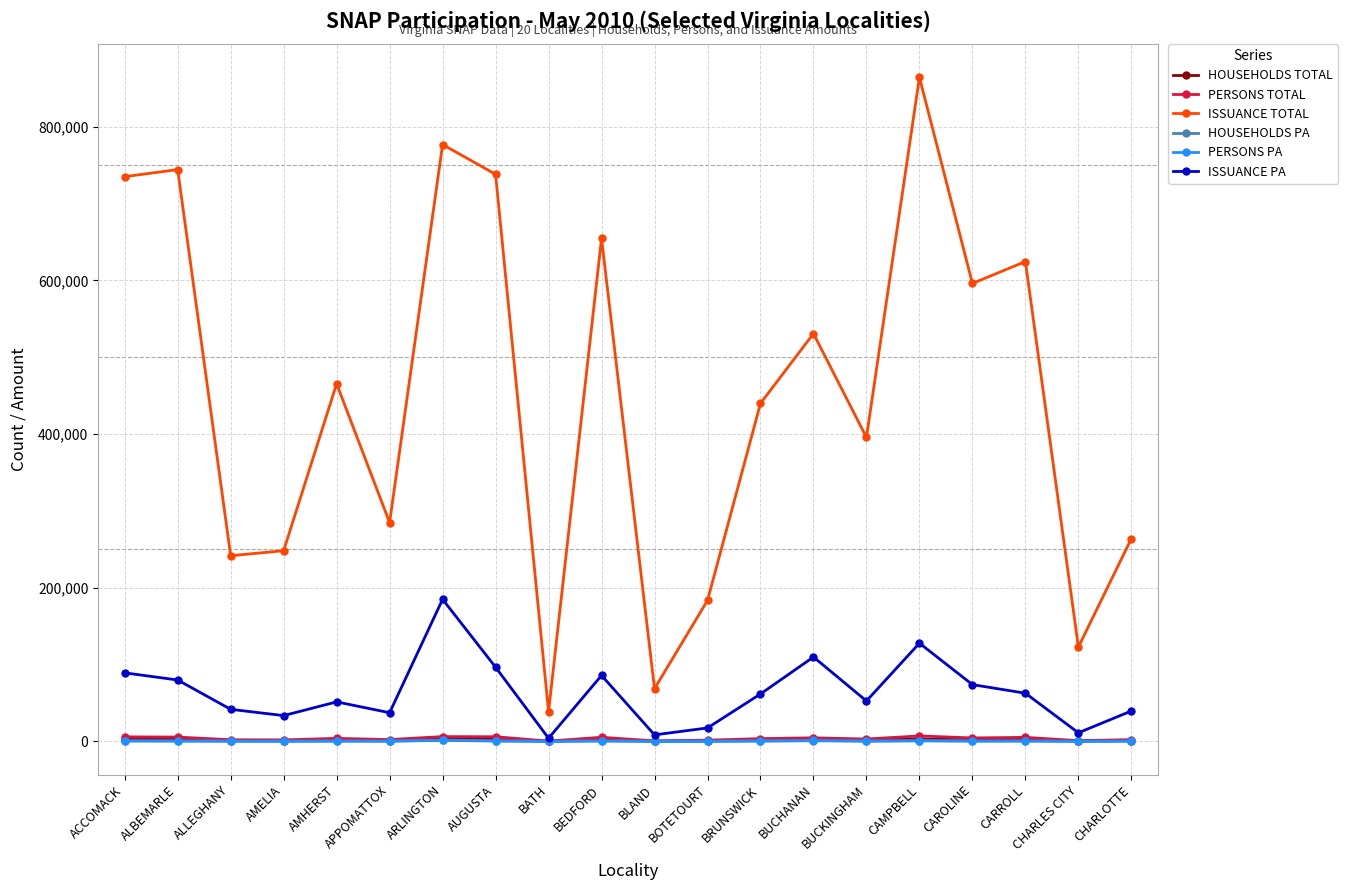

True or false: PERSONS TOTAL and ISSUANCE TOTAL cross at least once.

False